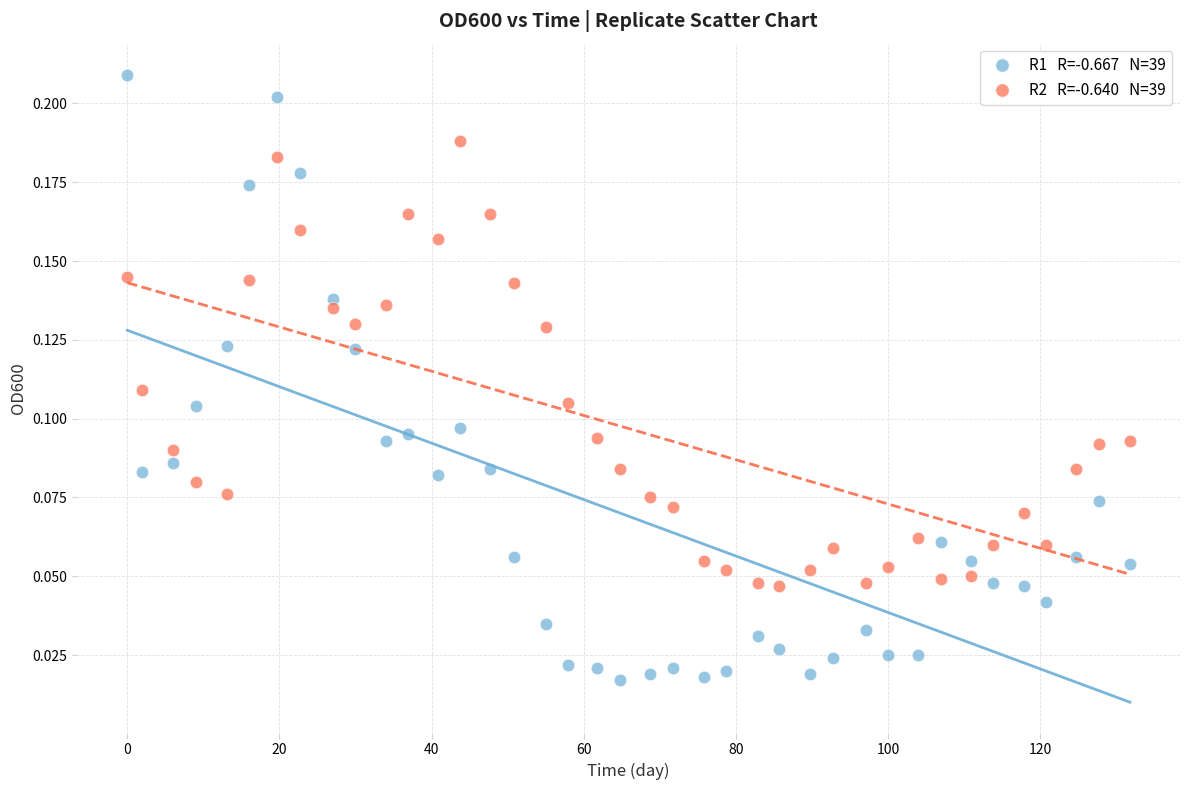

Across all data points, what is the range of X values (max minus min)?

131.8